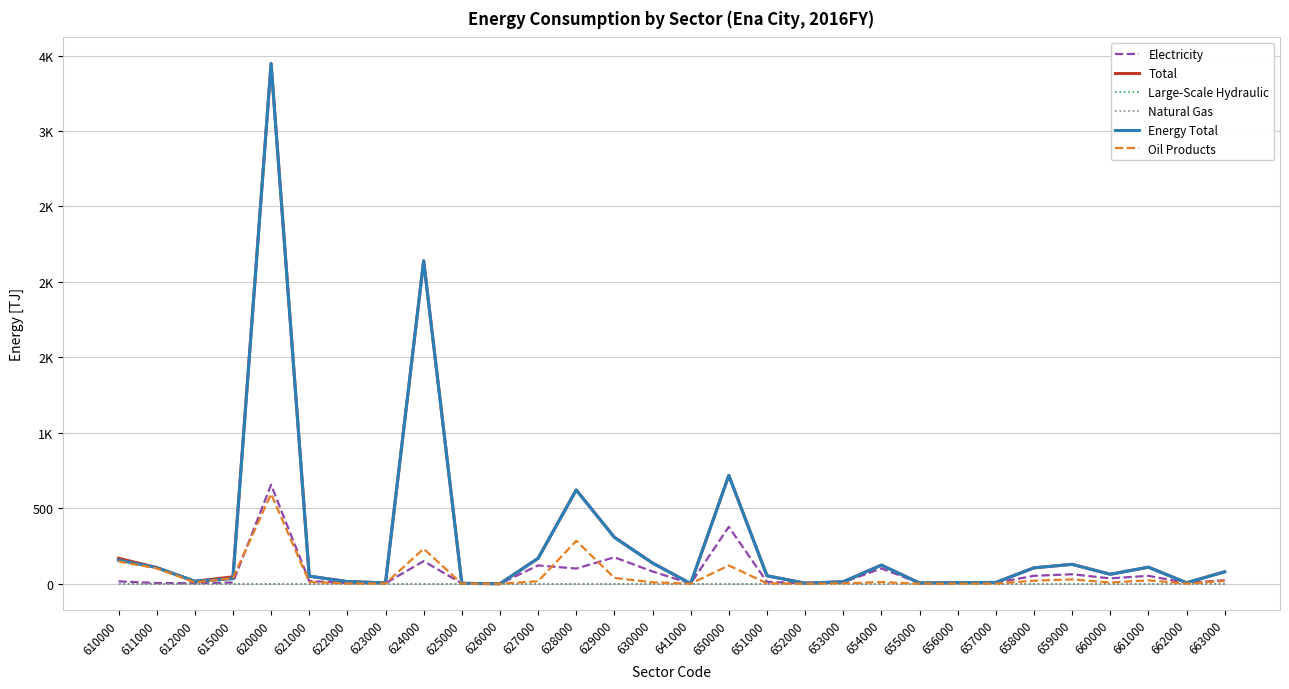

Is this an area chart (filled region under the line)?

No